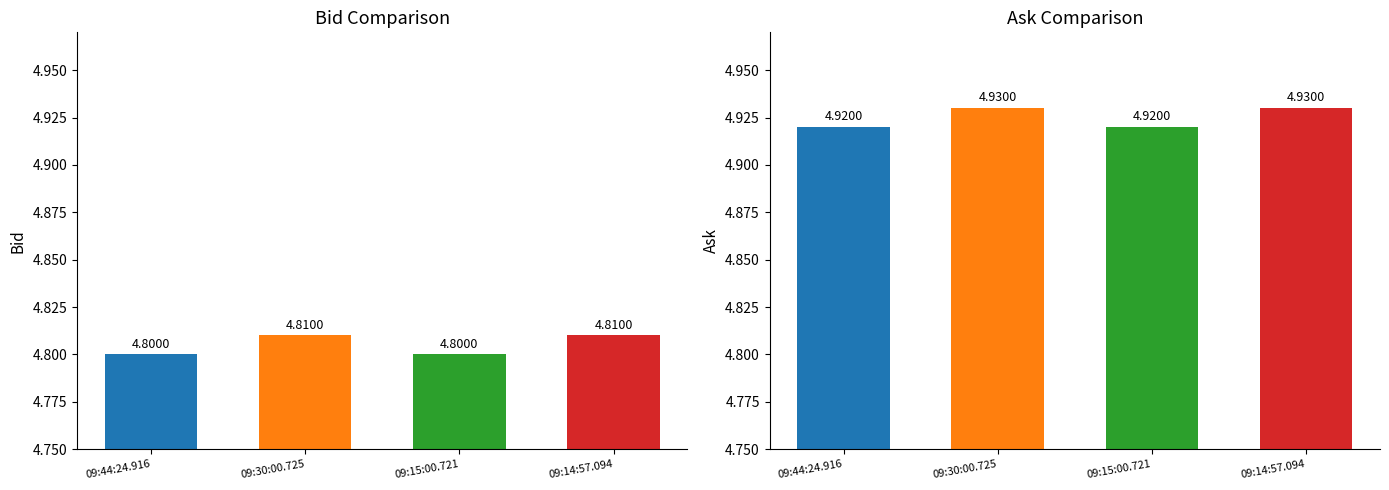

Which series has the largest total across all categories?

Ask